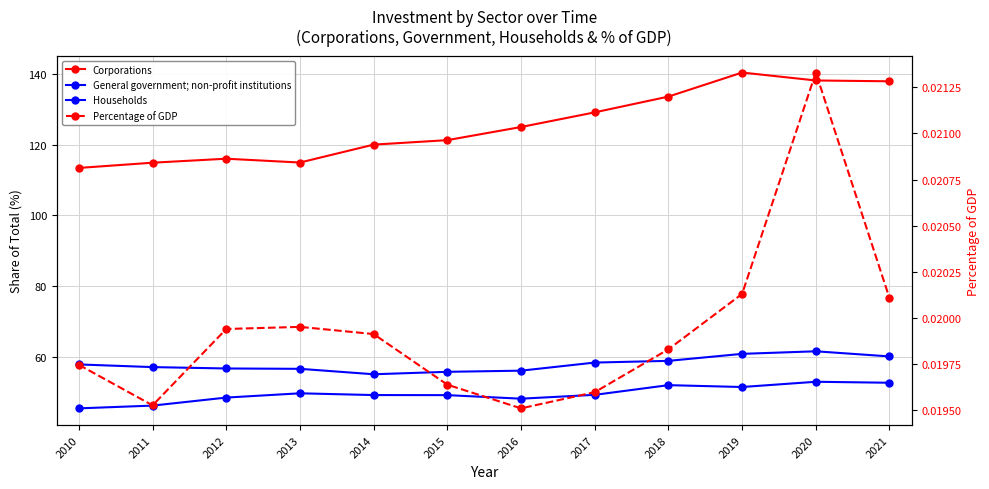

What are all the series names shown in the legend?

Corporations, General government; non-profit institutions, Households, Percentage of GDP